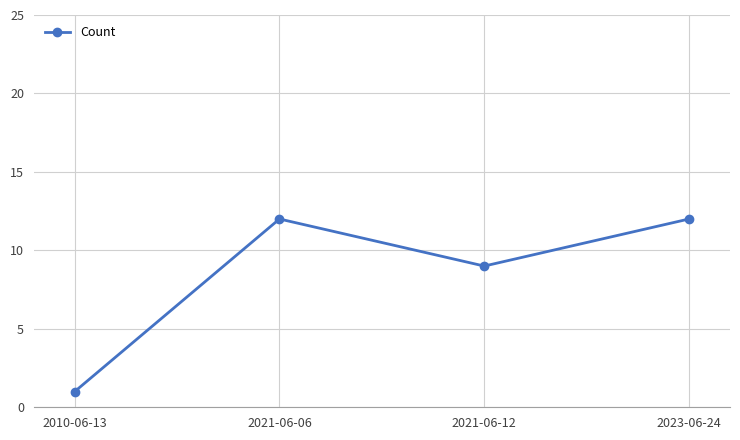

What is the label of the 4th point from the left?

2023-06-24